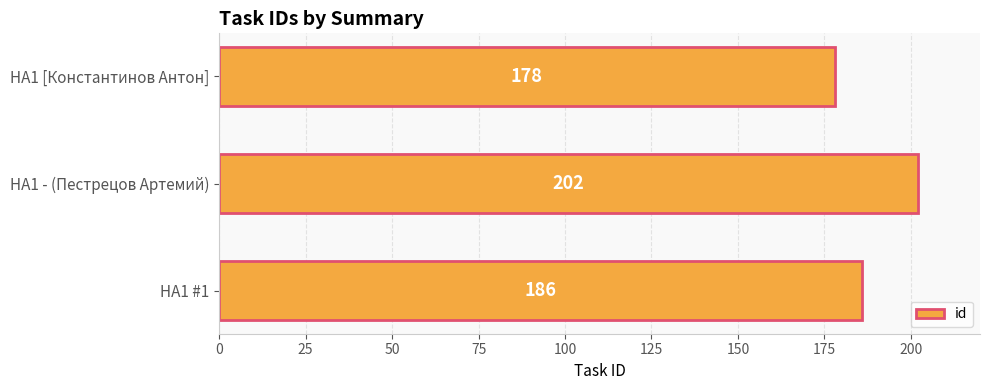

What is the sum of all values?

566